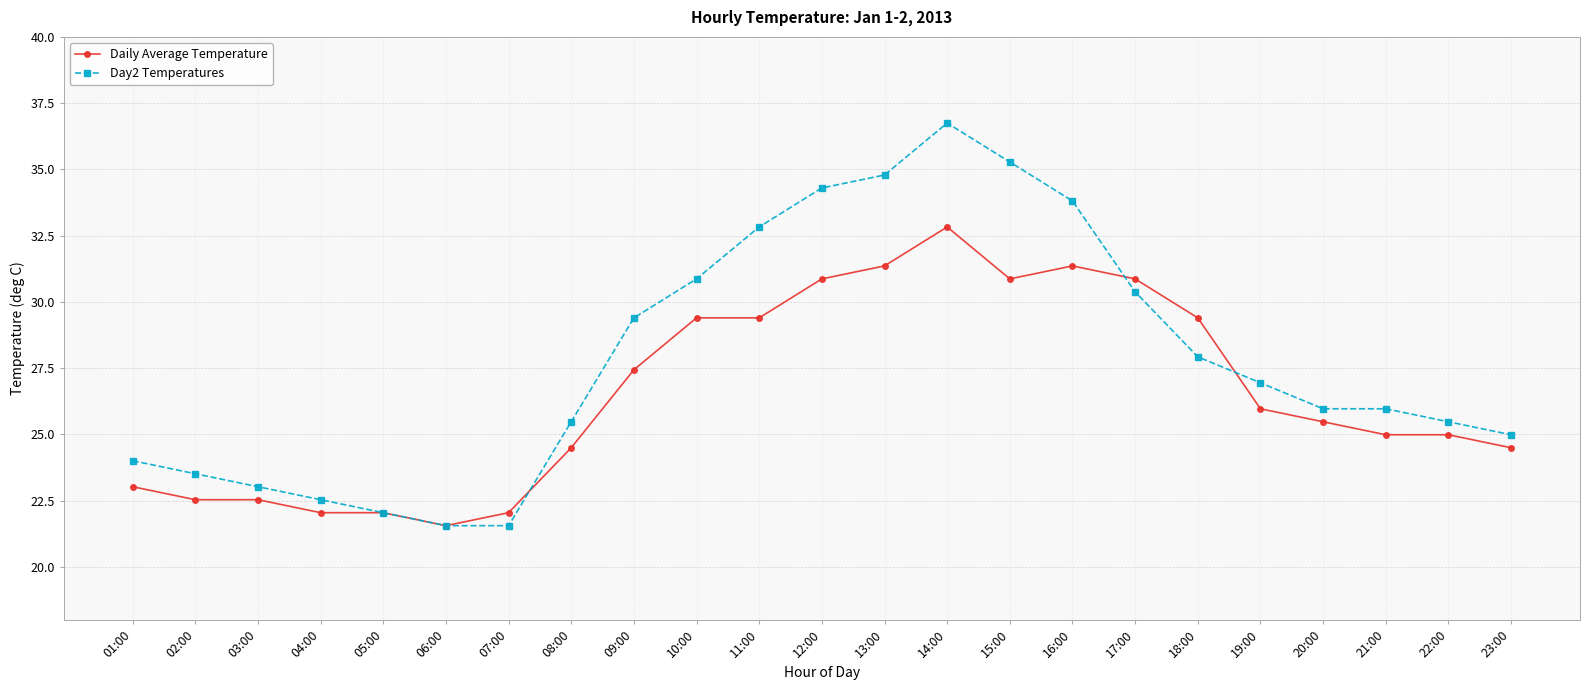

What is the difference between the maximum and minimum values in the Day2 Temperatures series?

15.2